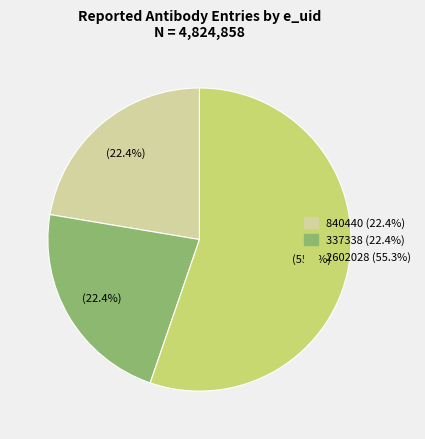

Does 337338 account for over 50% of the chart?

No